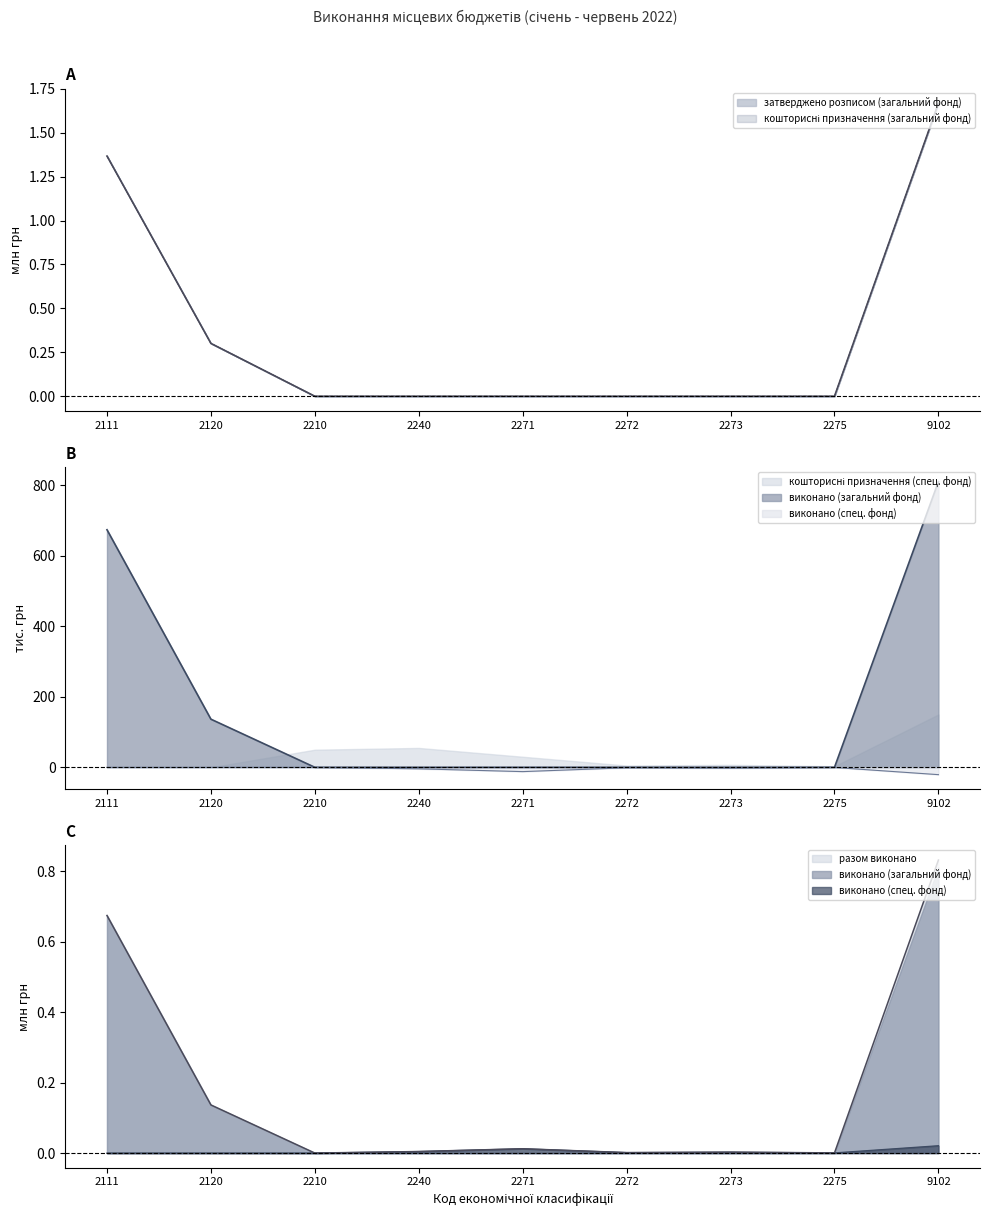

True or false: виконано (спец. фонд) and разом виконано cross at least once.

False